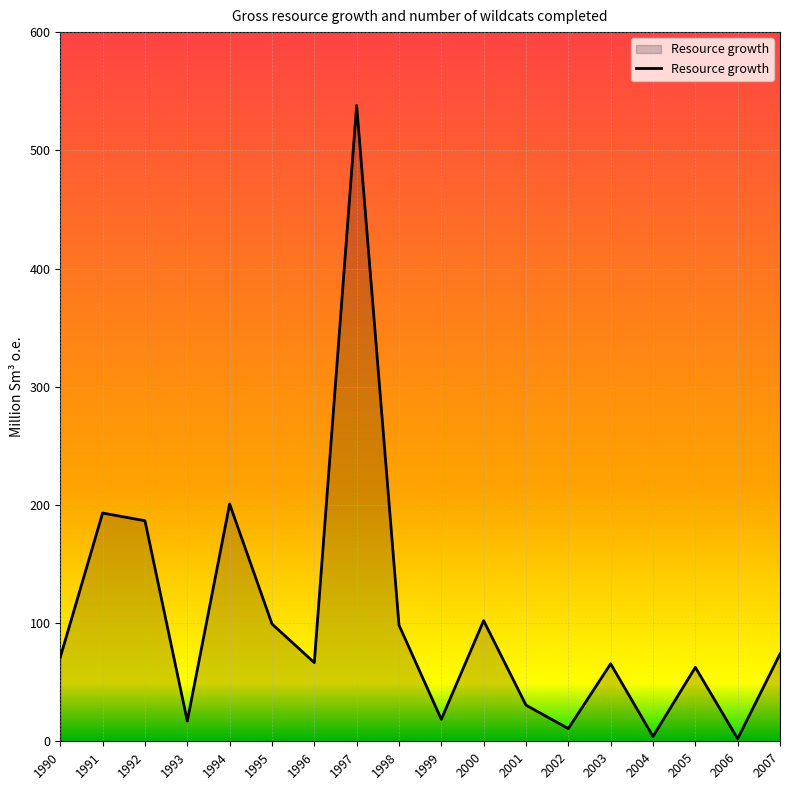

What is the greatest value displayed?

538.0